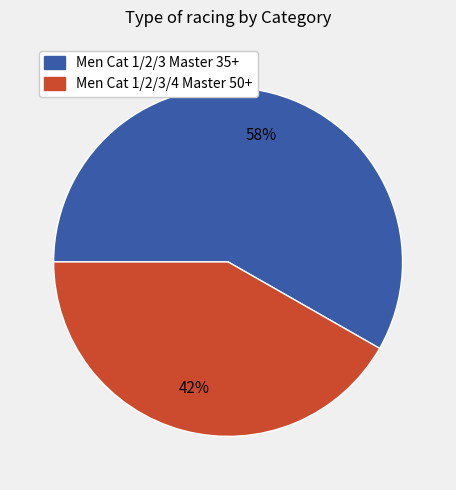

What percentage is the Men Cat 1/2/3 Master 35+ slice, to the nearest percent?

58%